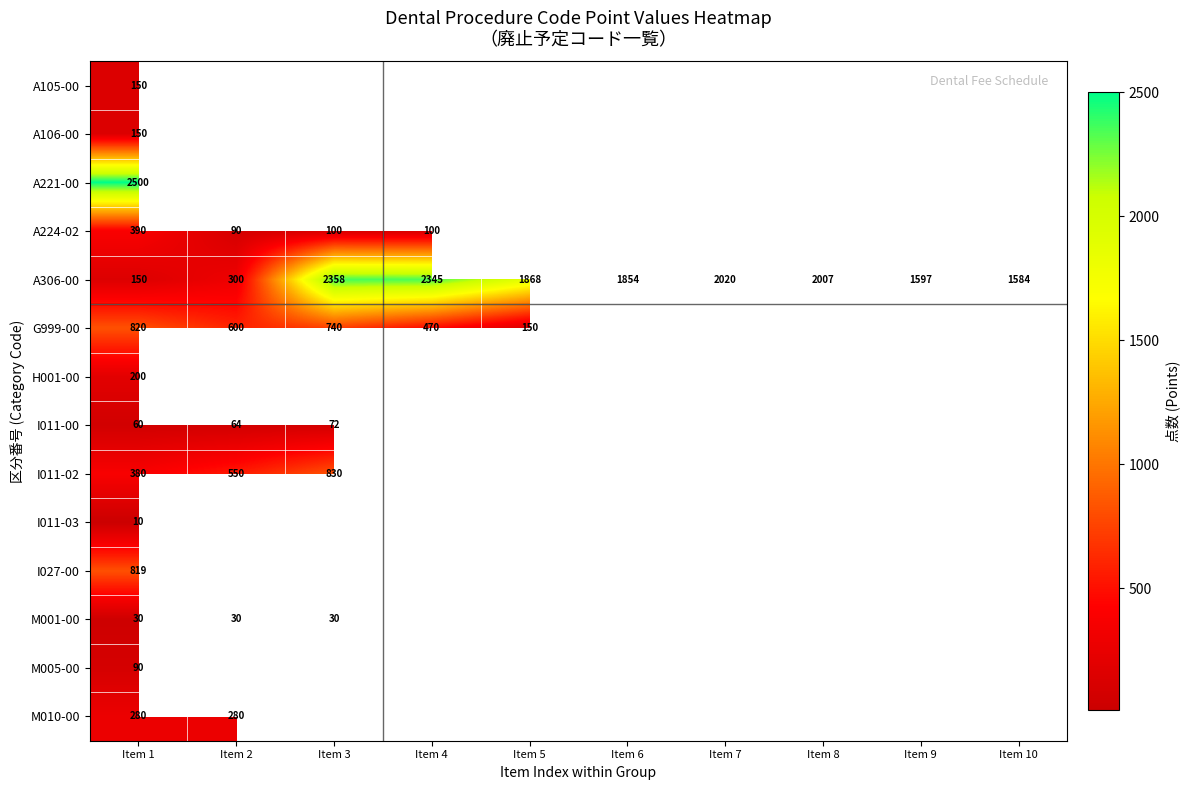

At which label does A306-00 first exceed 1868?

Item 3